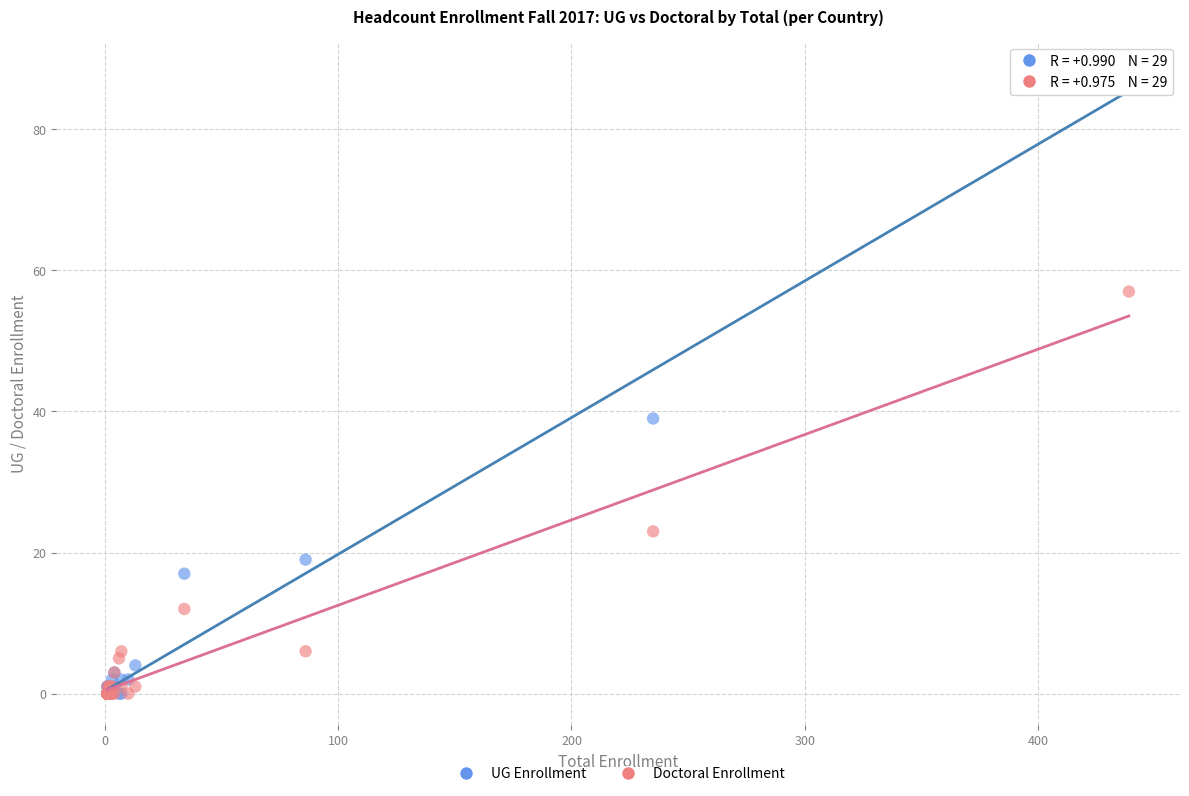

What are all the series names shown in the legend?

UG Enrollment, Doctoral Enrollment